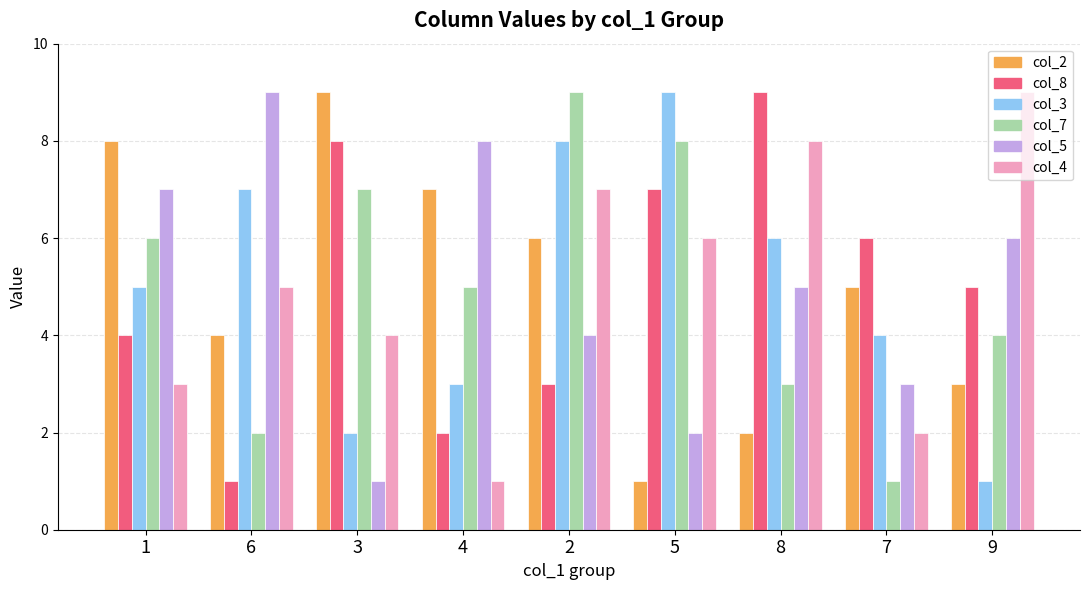

What is the difference between the maximum and minimum values in the col_5 series?

8